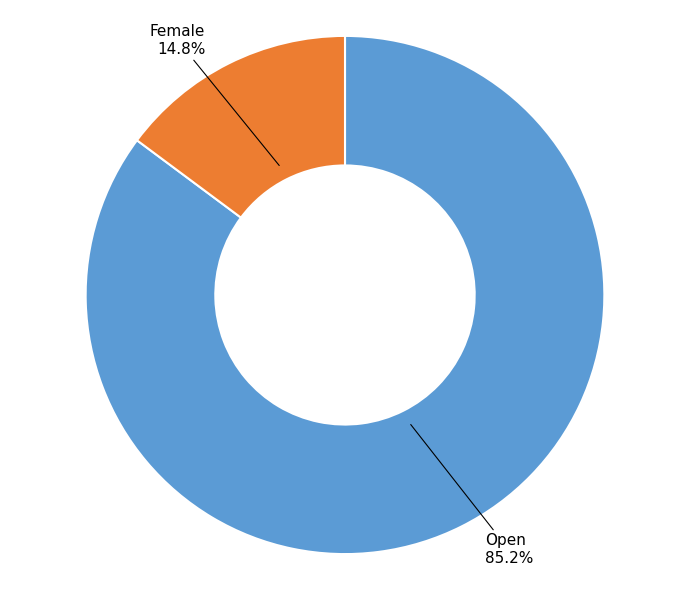

Rank the categories by value from lowest to highest.

Female, Open